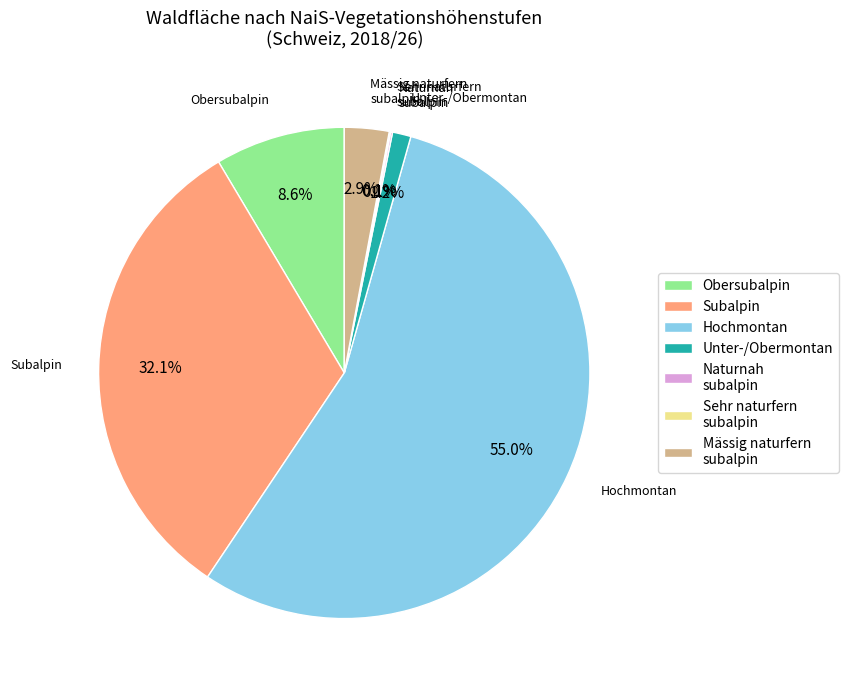

Is there a majority slice in this chart?

Yes